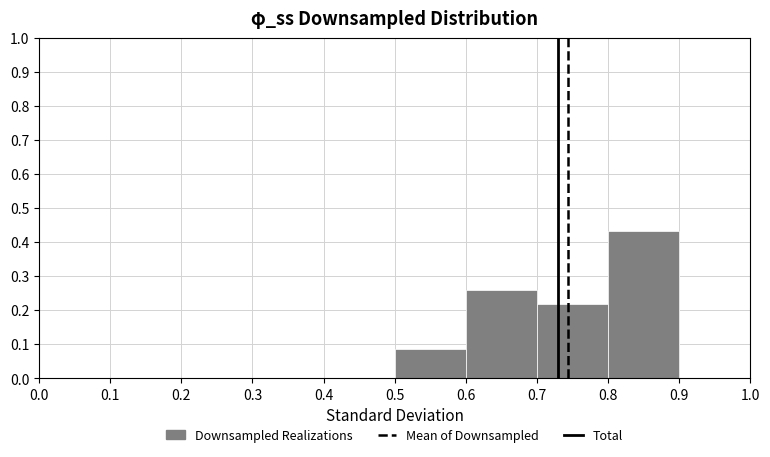

Reading left to right, list every bar in this chart as the range it spans on the x-axis followed by its height. The values are not printed on the chart, so give them approximately, as read against the axis.

0.0 to 0.1: 0
0.1 to 0.2: 0
0.2 to 0.3: 0
0.3 to 0.4: 0
0.4 to 0.5: 0
0.5 to 0.6: 0.09
0.6 to 0.7: 0.26
0.7 to 0.8: 0.22
0.8 to 0.9: 0.43
0.9 to 1.0: 0